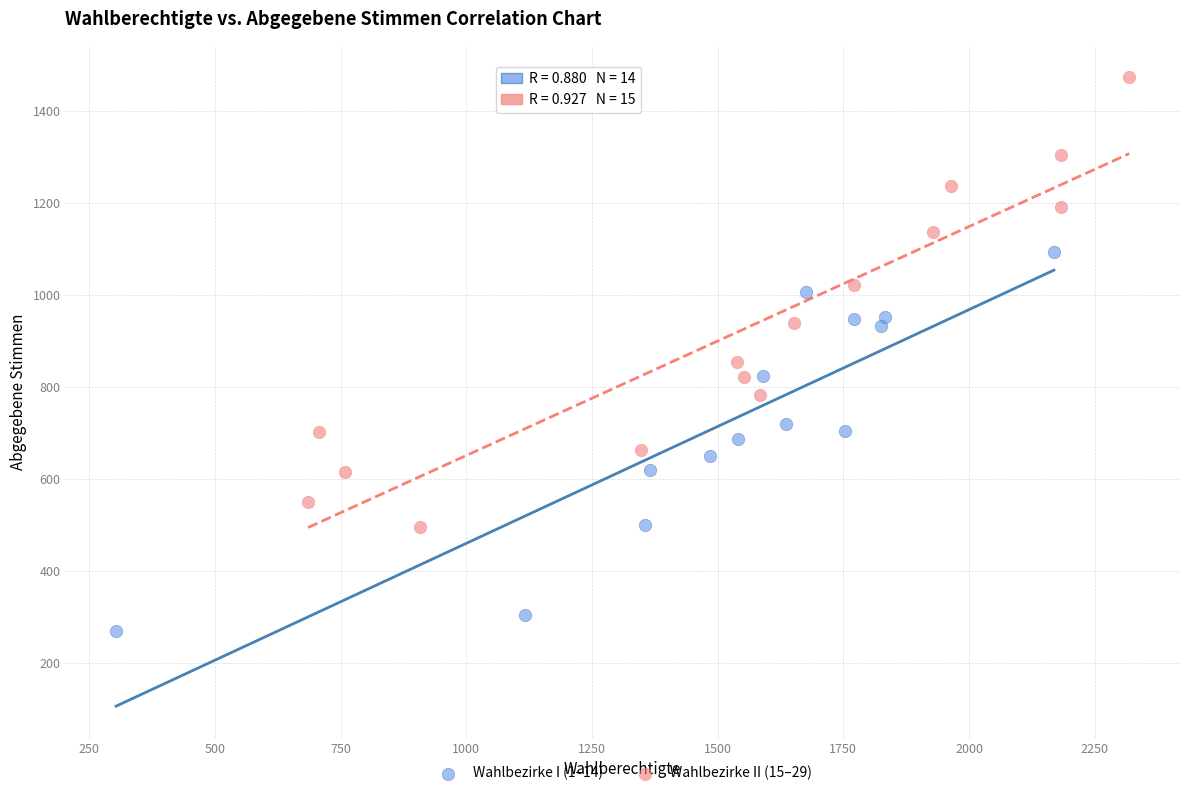

Which series reaches the maximum Y coordinate?

Wahlbezirke II (15–29)